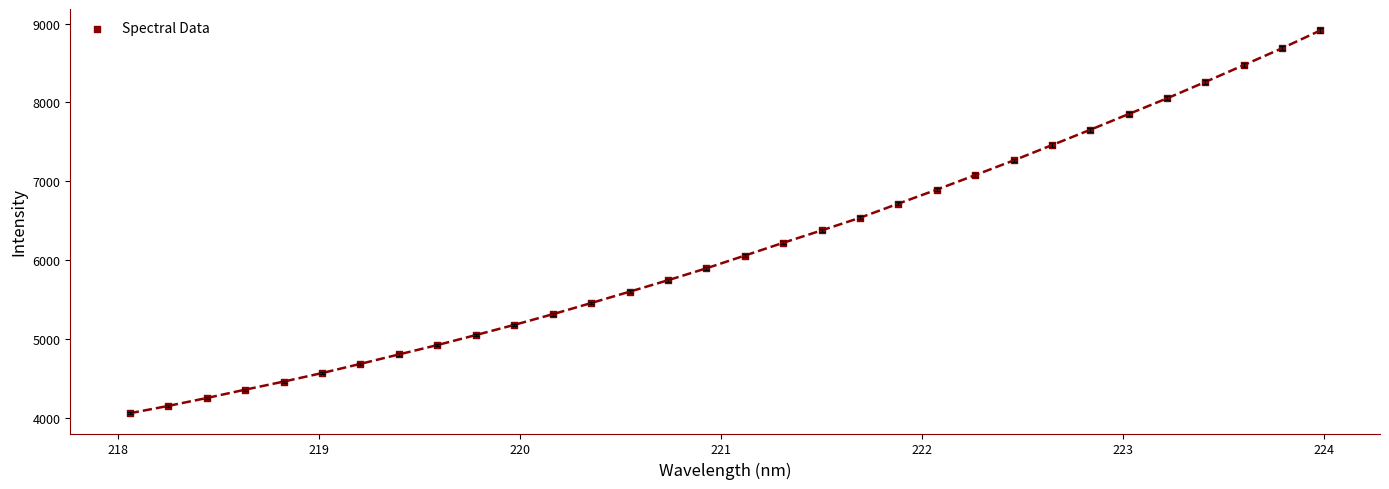

What is the range of Y values (max minus min)?

4853.7